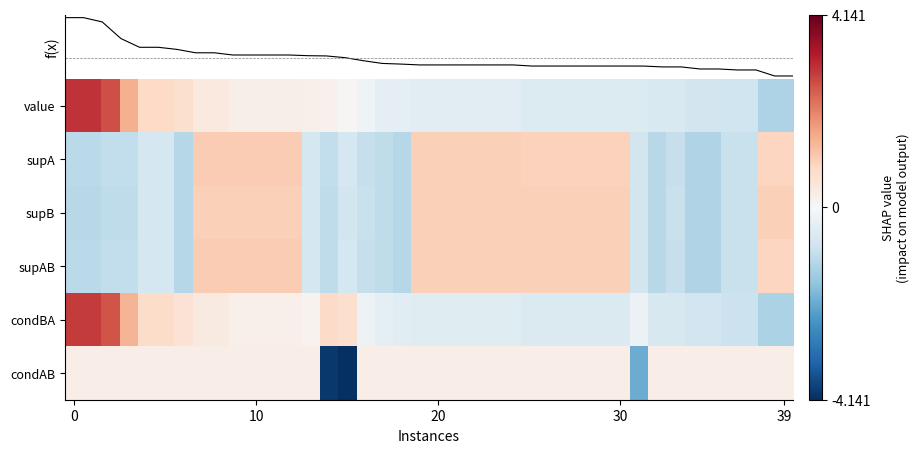

Reading right to left, what are all the values shown in this chart?

value: -1.3	-1.3	-0.8	-0.8	-0.8	-0.8	-0.6	-0.6	-0.6	-0.6	-0.6	-0.6	-0.6	-0.6	-0.6	-0.5	-0.5	-0.5	-0.5	-0.5	-0.5	-0.4	-0.4	-0.2	0.1	0.2	0.2	0.3	0.3	0.3	0.3	0.4	0.4	0.7	0.8	0.8	1.5	2.7	3.0	3.0
supA: 0.9	0.9	-0.9	-0.9	-1.2	-1.2	-1.0	-1.2	-0.8	1.0	1.0	1.0	1.0	1.0	1.0	1.0	1.0	1.0	1.0	1.0	1.0	-1.2	-1.1	-0.9	-0.7	-1.0	-0.7	1.1	1.1	1.1	1.1	1.1	1.1	-1.2	-0.7	-0.7	-1.0	-1.0	-1.1	-1.1
supB: 1.0	1.0	-0.9	-0.9	-1.2	-1.2	-0.9	-1.1	-0.8	1.0	1.0	1.0	1.0	1.0	1.0	1.0	1.0	1.0	1.0	1.0	1.0	-1.2	-1.0	-0.9	-0.8	-1.0	-0.7	1.0	1.0	1.0	1.0	1.0	1.0	-1.2	-0.7	-0.7	-1.0	-1.0	-1.1	-1.1
supAB: 0.9	0.9	-0.9	-0.9	-1.2	-1.2	-0.9	-1.2	-0.8	1.0	1.0	1.0	1.0	1.0	1.0	1.0	1.0	1.0	1.0	1.0	1.0	-1.2	-1.1	-0.9	-0.7	-1.0	-0.7	1.1	1.1	1.1	1.1	1.1	1.1	-1.2	-0.7	-0.7	-1.0	-1.0	-1.1	-1.1
condBA: -1.3	-1.3	-0.9	-0.9	-0.8	-0.8	-0.7	-0.7	-0.2	-0.6	-0.6	-0.6	-0.6	-0.6	-0.6	-0.5	-0.5	-0.5	-0.5	-0.5	-0.5	-0.4	-0.4	-0.2	0.7	0.8	0.2	0.2	0.2	0.2	0.2	0.4	0.4	0.6	0.8	0.8	1.4	2.6	2.9	2.9
condAB: 0.3	0.3	0.3	0.3	0.3	0.3	0.3	0.3	-2.0	0.3	0.3	0.3	0.3	0.3	0.3	0.3	0.3	0.3	0.3	0.3	0.3	0.3	0.3	0.3	-4.1	-4.0	0.3	0.3	0.3	0.3	0.3	0.3	0.3	0.3	0.3	0.3	0.3	0.3	0.3	0.3